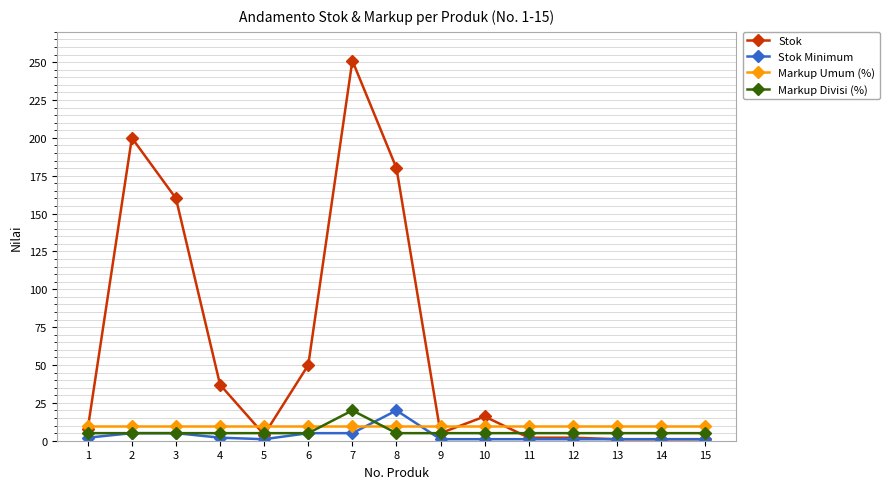

What is the maximum value shown in the chart?

251